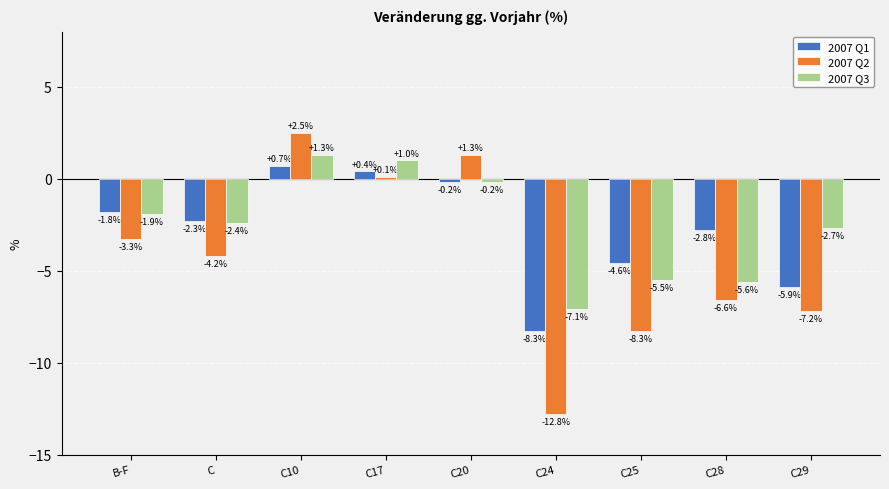

Which category has the highest value across all series?

C10